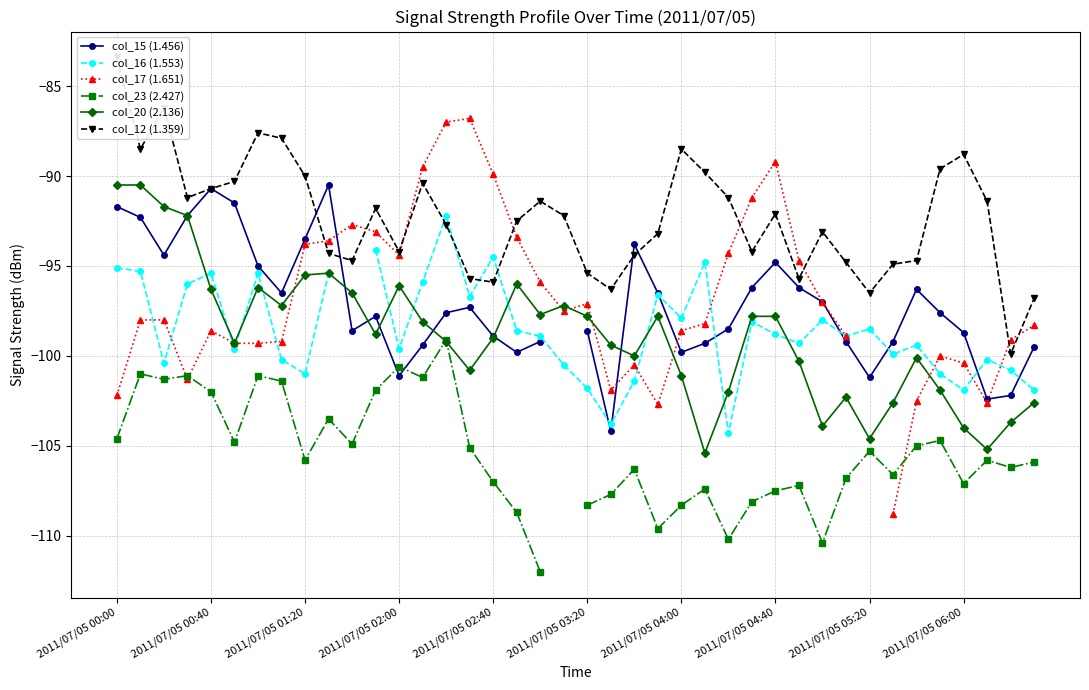

What are all the series names shown in the legend?

col_15 (1.456), col_16 (1.553), col_17 (1.651), col_23 (2.427), col_20 (2.136), col_12 (1.359)